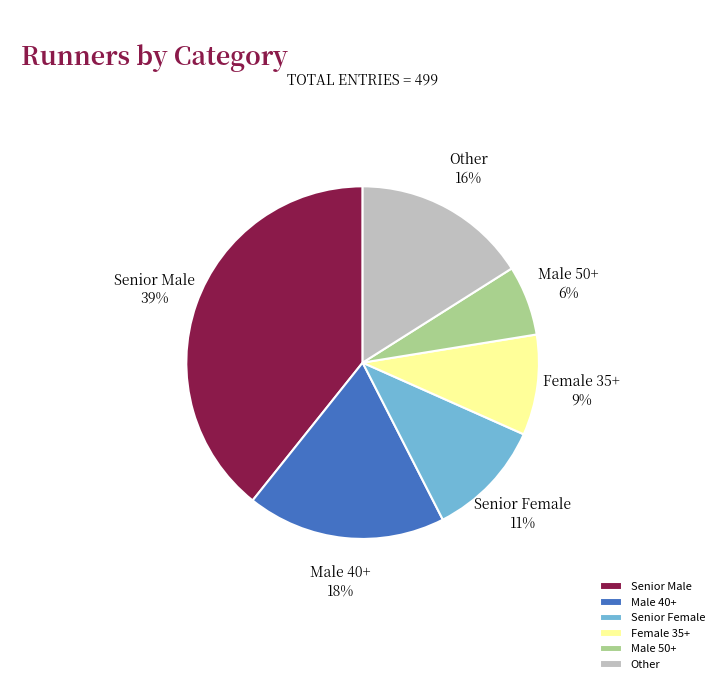

Between Male 50+ and Other, which is larger?

Other